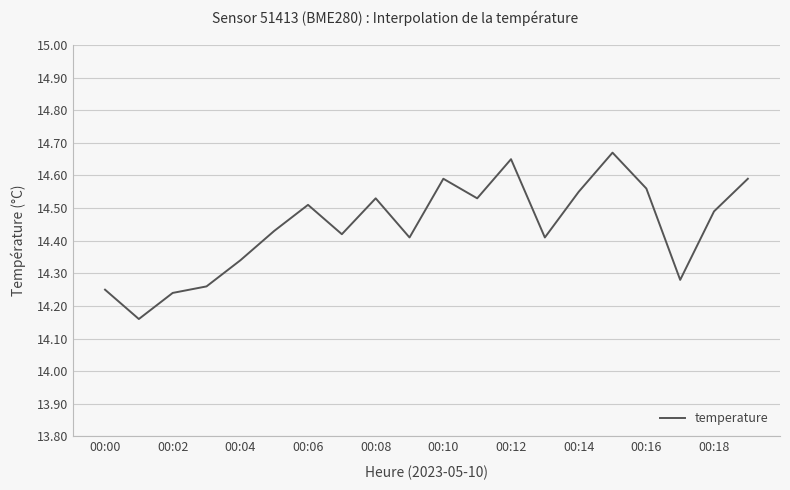

What is the difference between the maximum and minimum values?

0.5